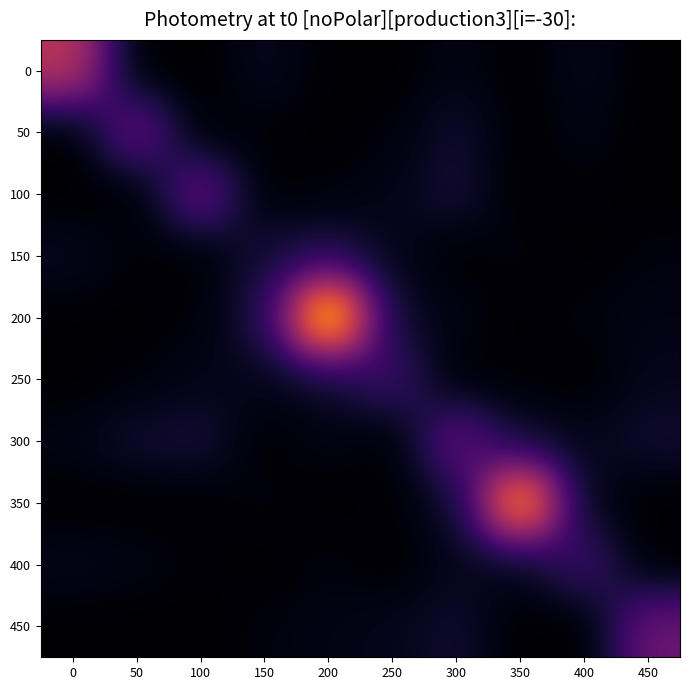

What is the greatest value displayed?

3.0